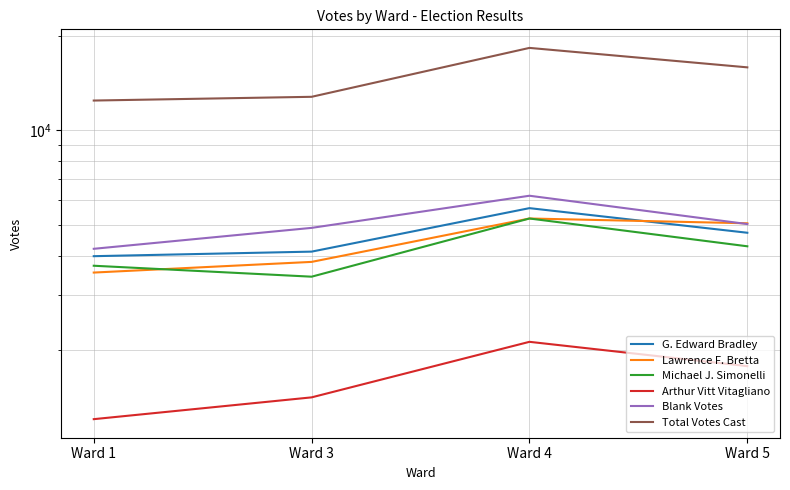

What is the sum of the Michael J. Simonelli values at Ward 3 and Ward 4?

8678